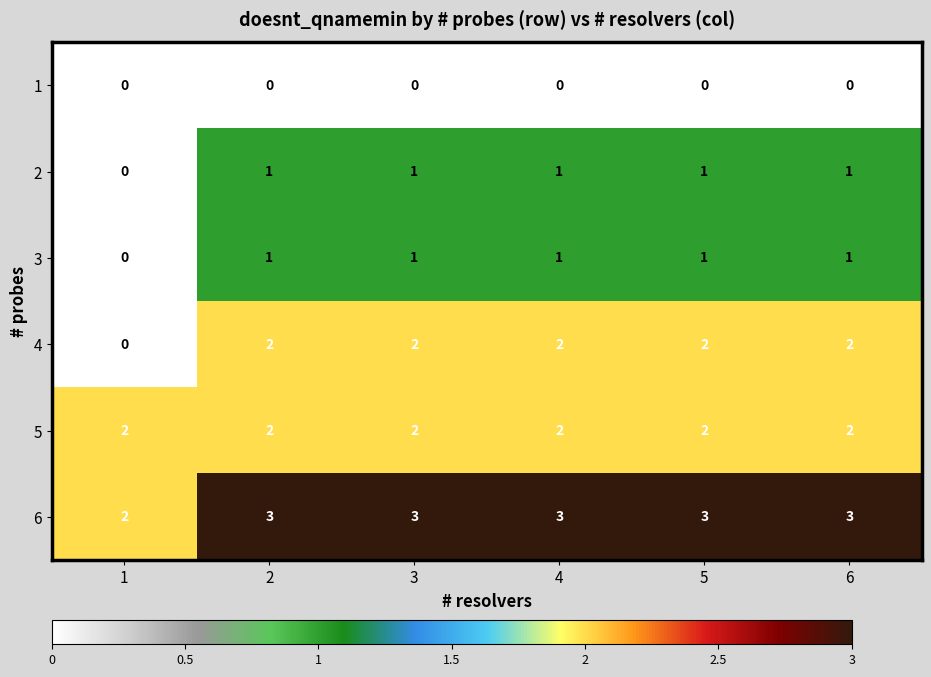

What is the sum of the 5 values at 5 and 2?

4